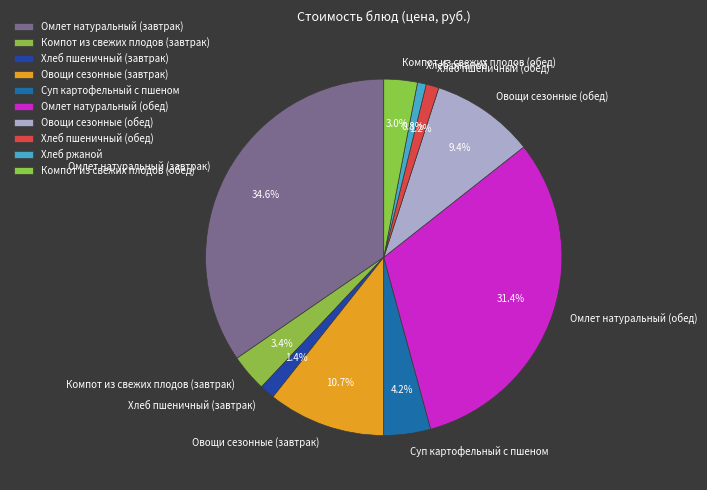

To the nearest percent, what portion does Овощи сезонные (обед) represent?

9%